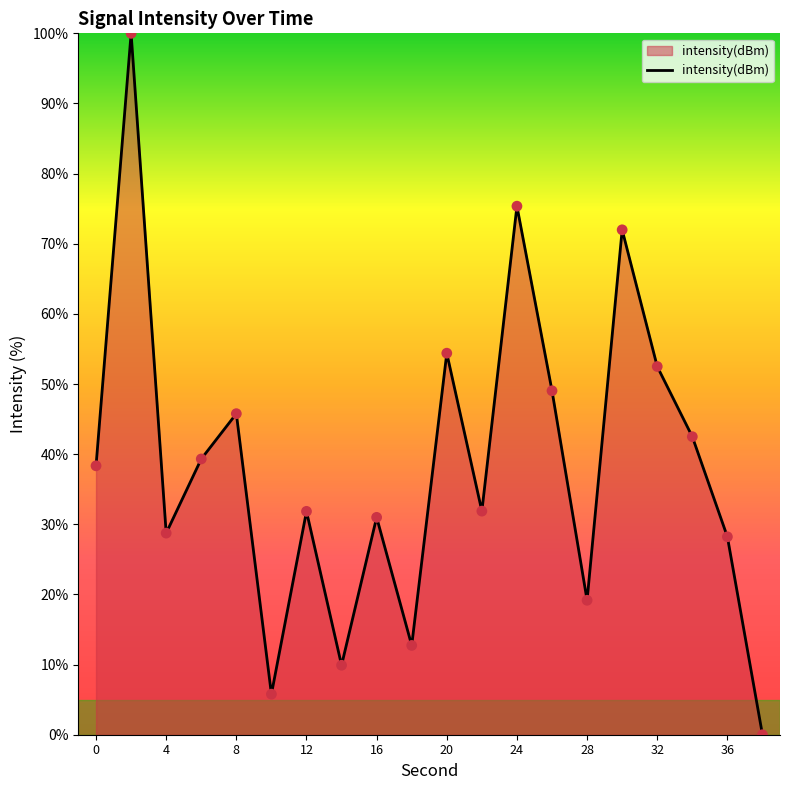

What is the greatest value displayed?

100.0